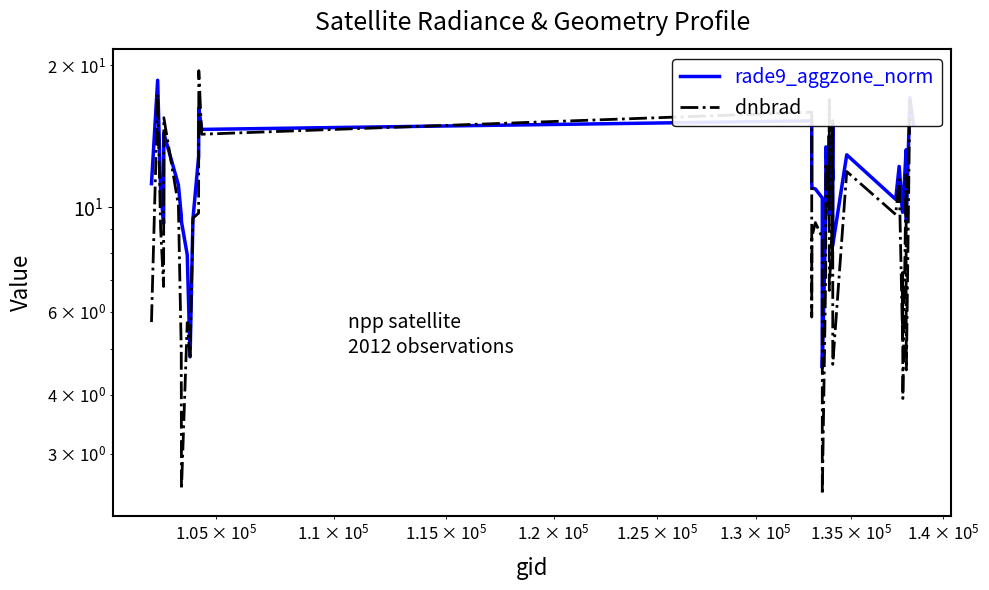

After their last crossing, which series has the higher values: dnbrad or rade9_aggzone_norm?

dnbrad